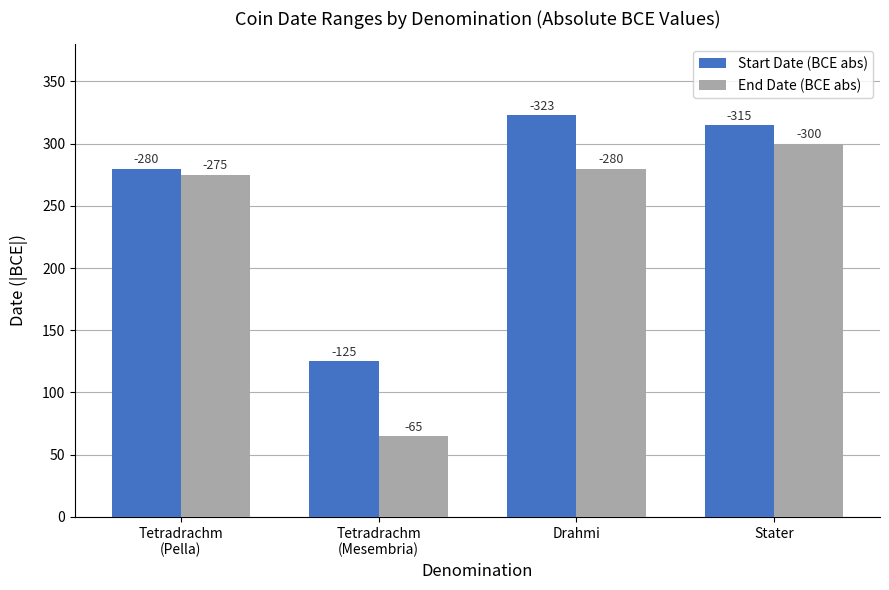

What is the total value across all series at Tetradrachm
(Mesembria)?

190